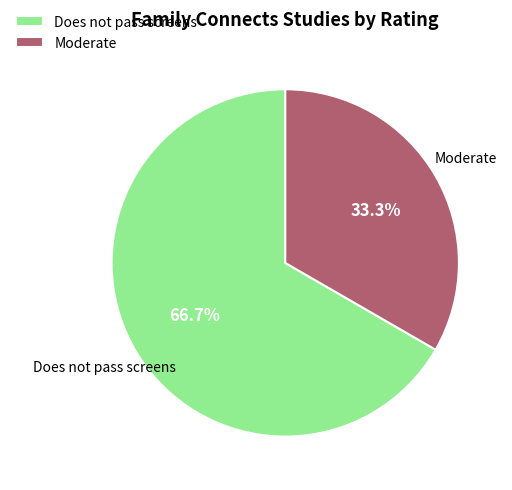

What is the ratio of the value at Moderate to the value at Does not pass screens?

0.5